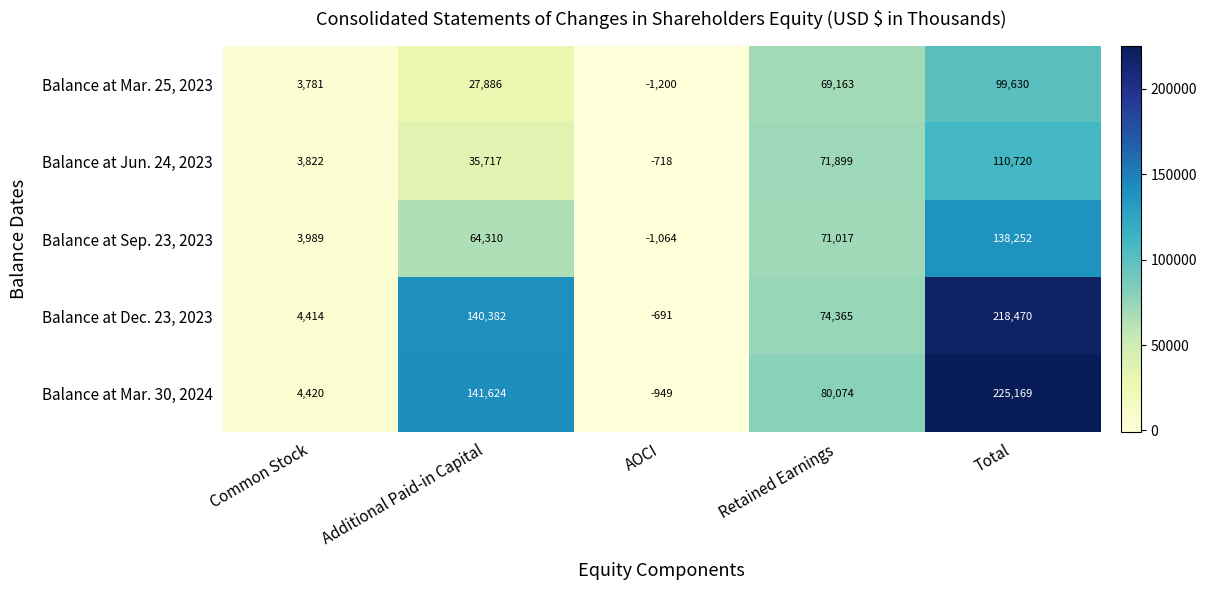

What is the smallest value displayed?

-1200